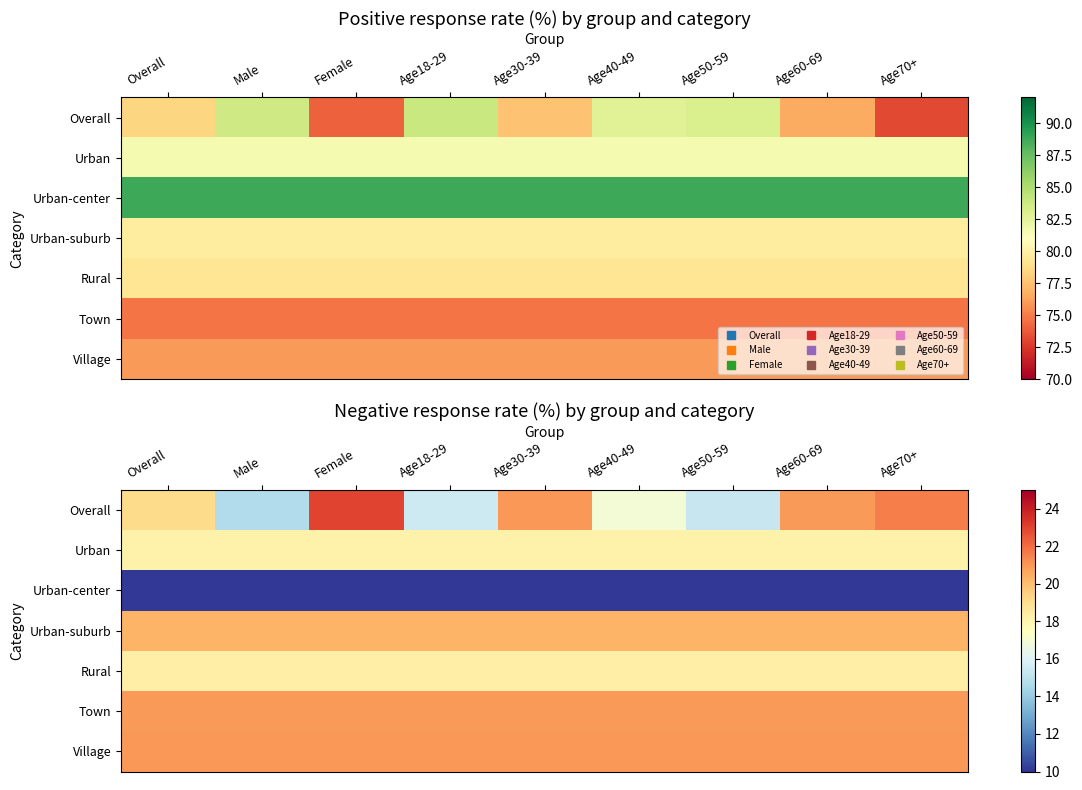

At how many categories does at least one series exceed 12?

9